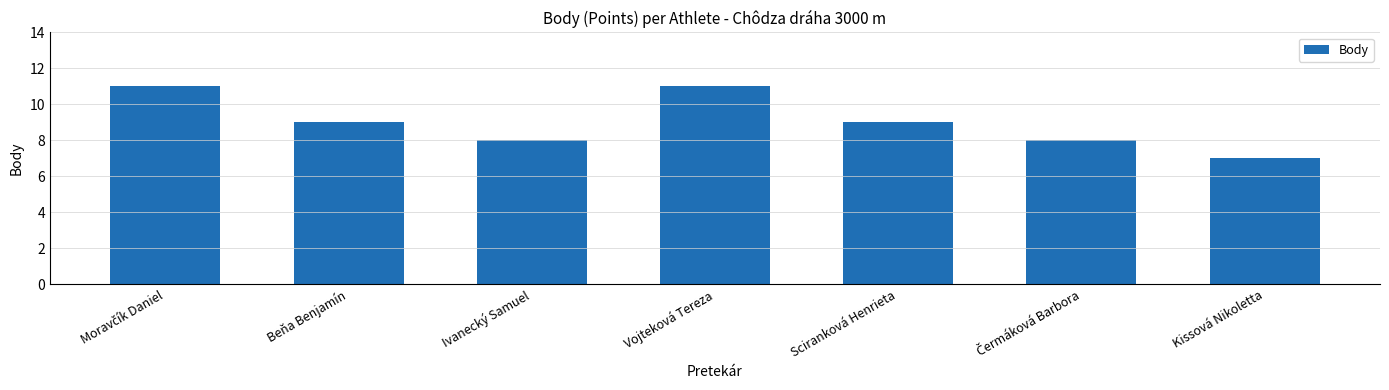

How many data points are less than 9?

3